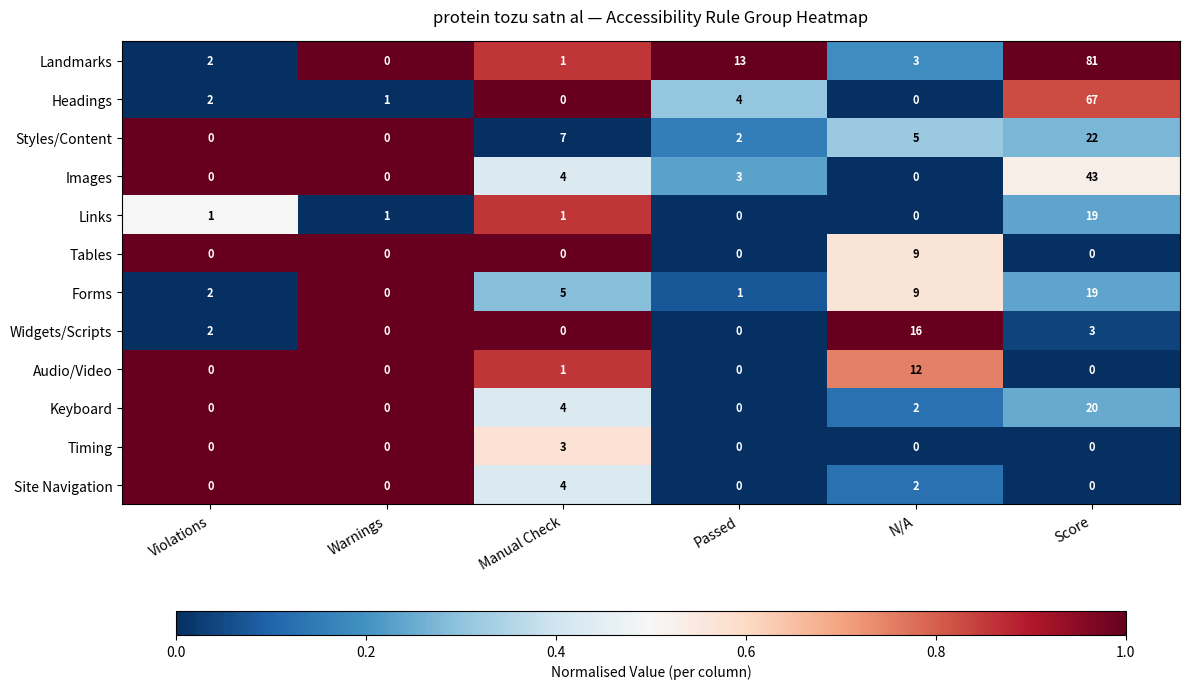

At which category is the sum across all series the highest?

Score